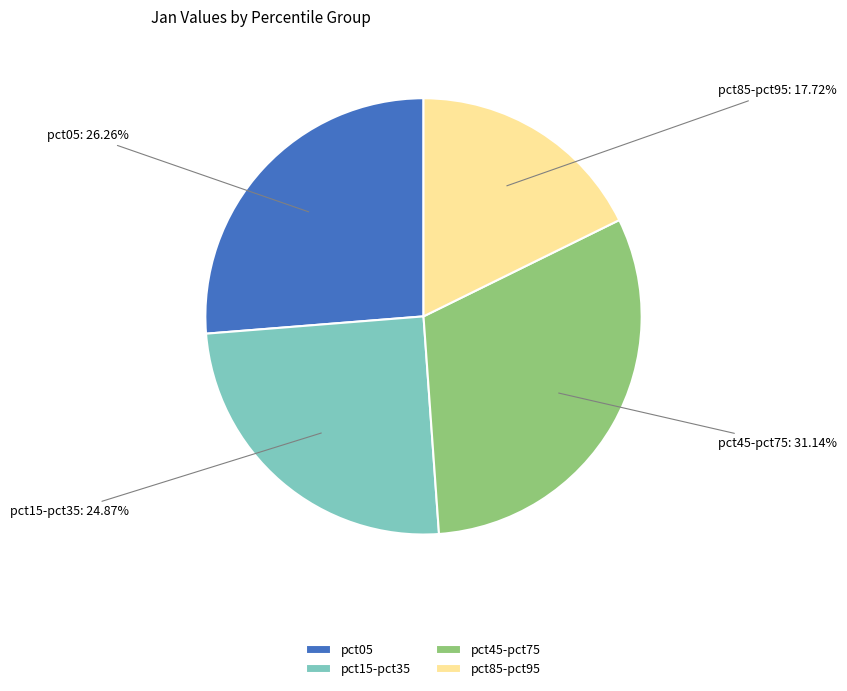

What percentage is the pct05 slice, to the nearest percent?

26%